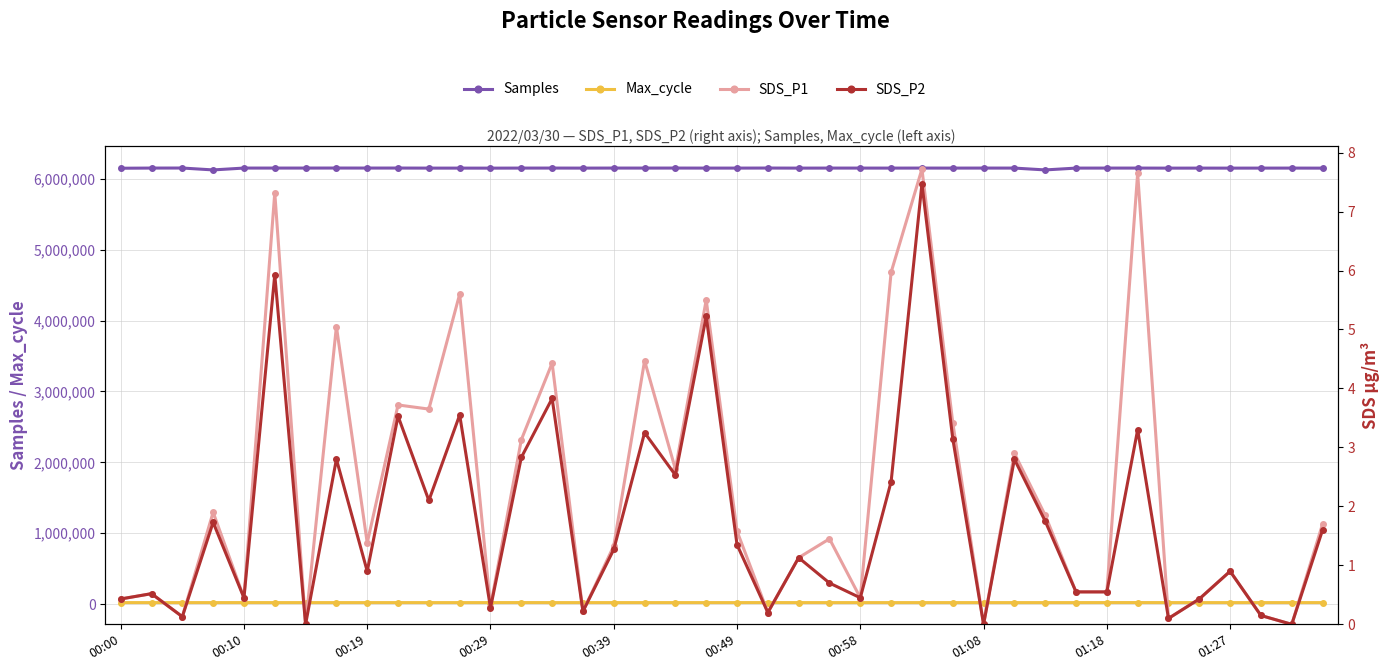

What is the total value across all series at 01:27?

6173000.8